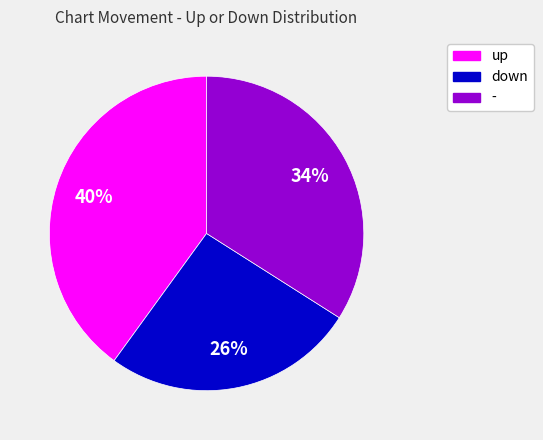

To the nearest percent, what portion does up represent?

40%